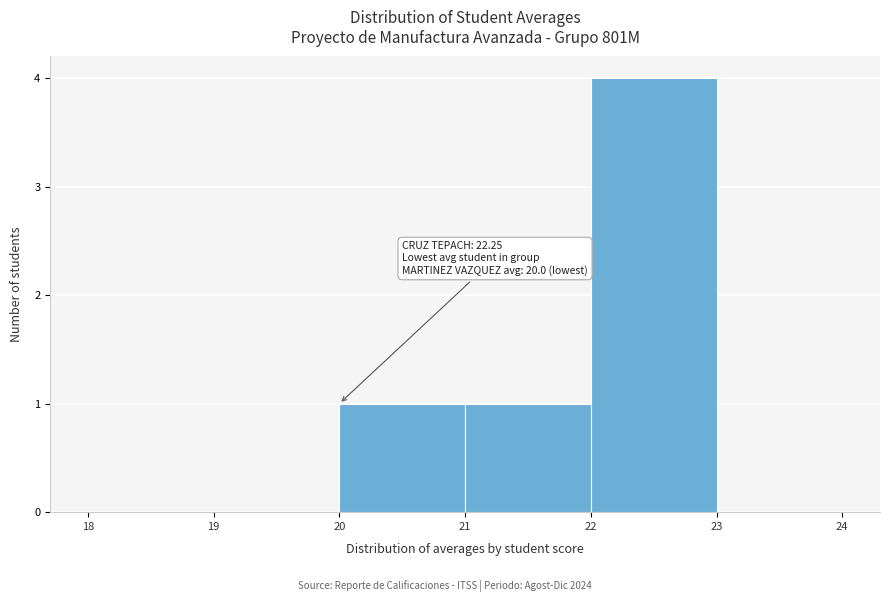

Over which range of the x-axis is the bar tallest?

22 to 23